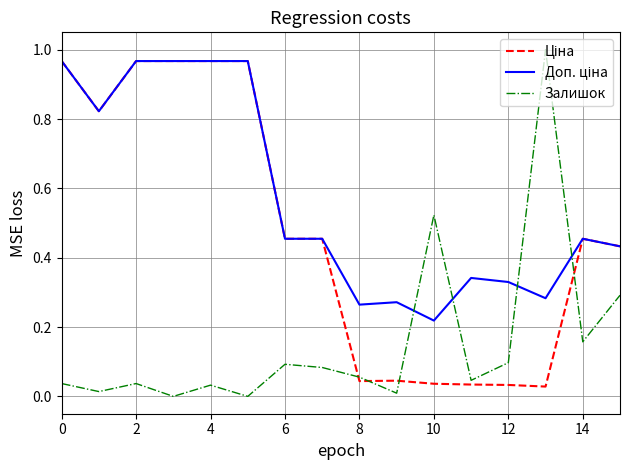

How many lines are shown in the chart?

3